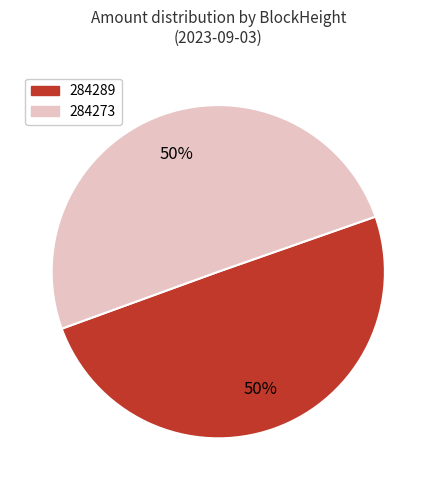

To the nearest percent, what portion does 284273 represent?

50%